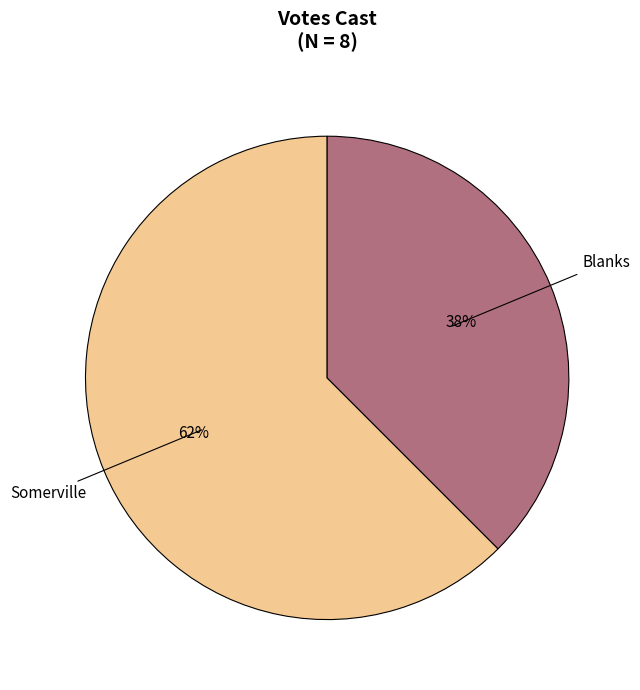

To the nearest percent, what is the average slice percentage?

50%